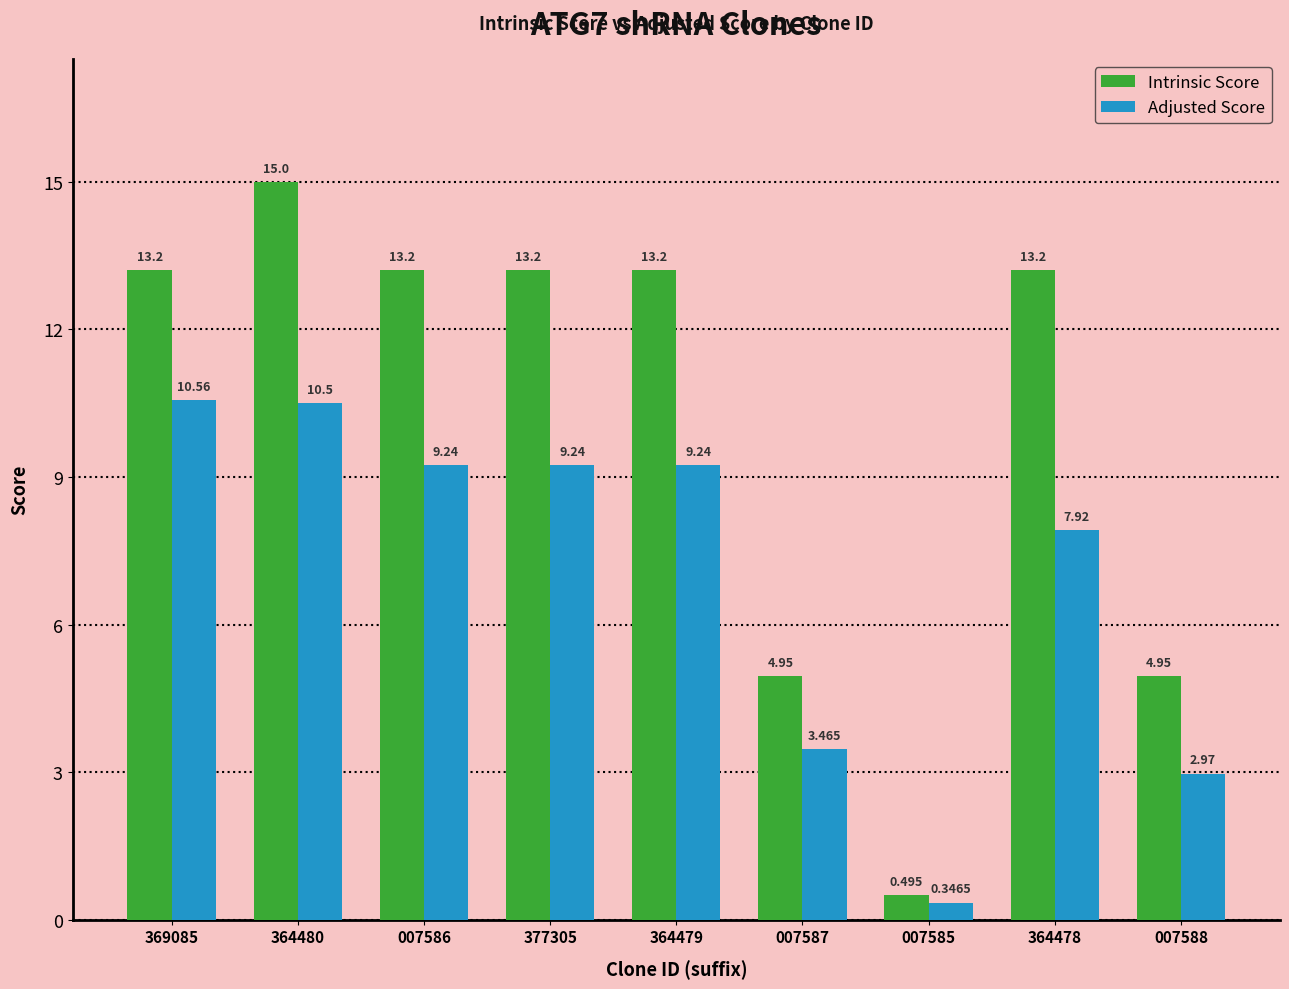

Which series changed the most between 007585 and 007588?

Intrinsic Score